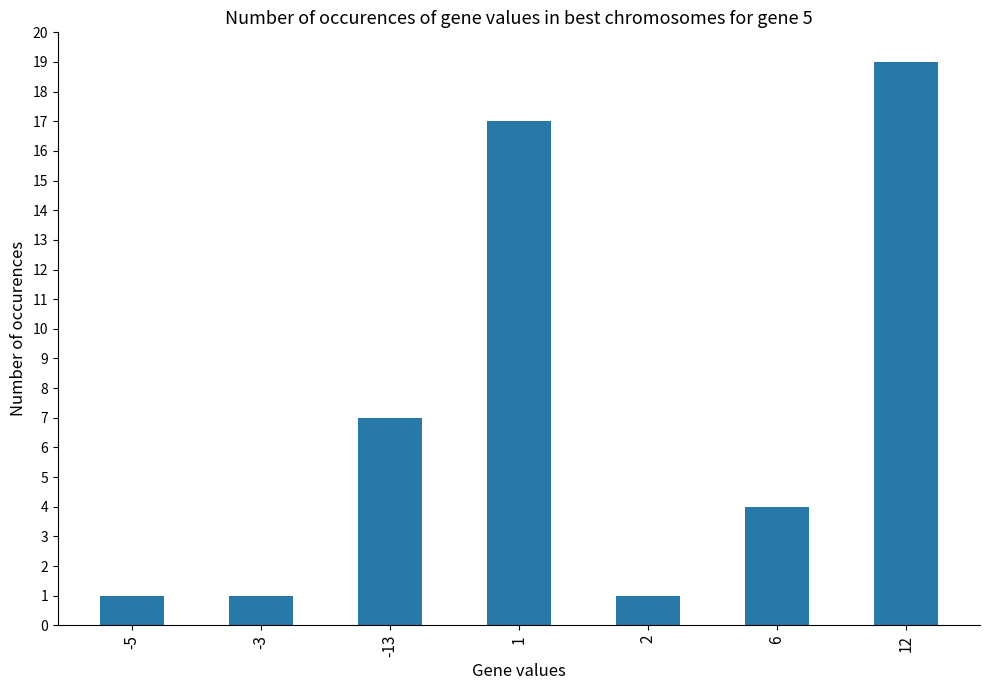

How many distinct data groups are displayed?

1